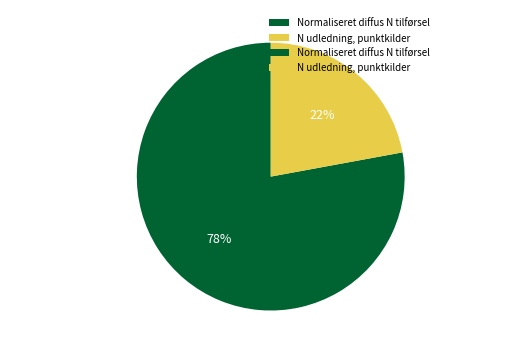

What percentage is the N udledning, punktkilder slice, to the nearest percent?

22%